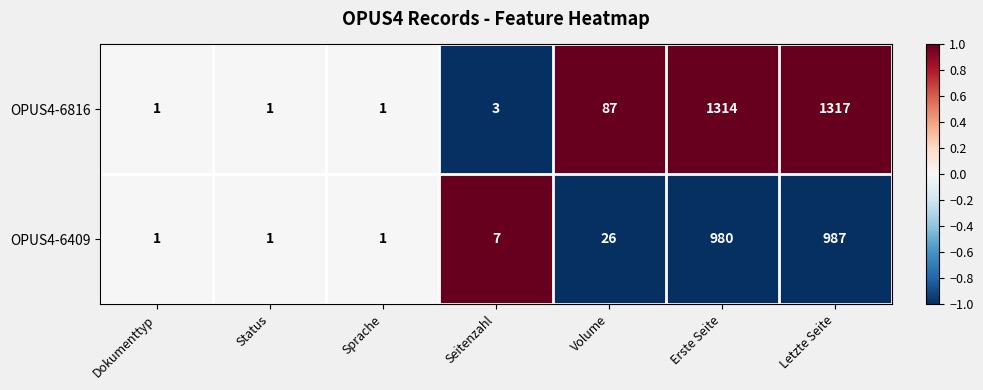

Where is OPUS4-6409 nearest to the value 494?

Volume